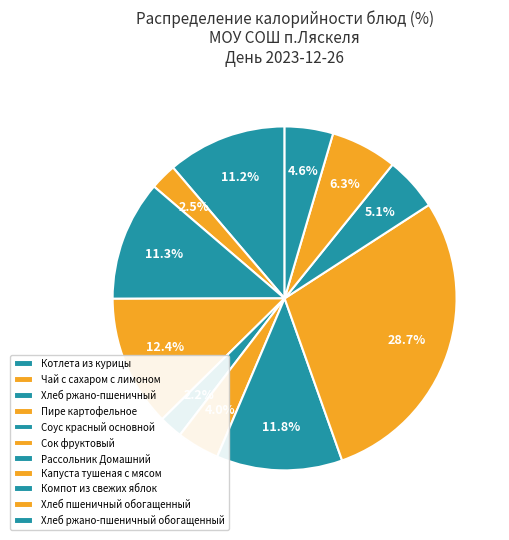

How many segments does this pie chart have?

11